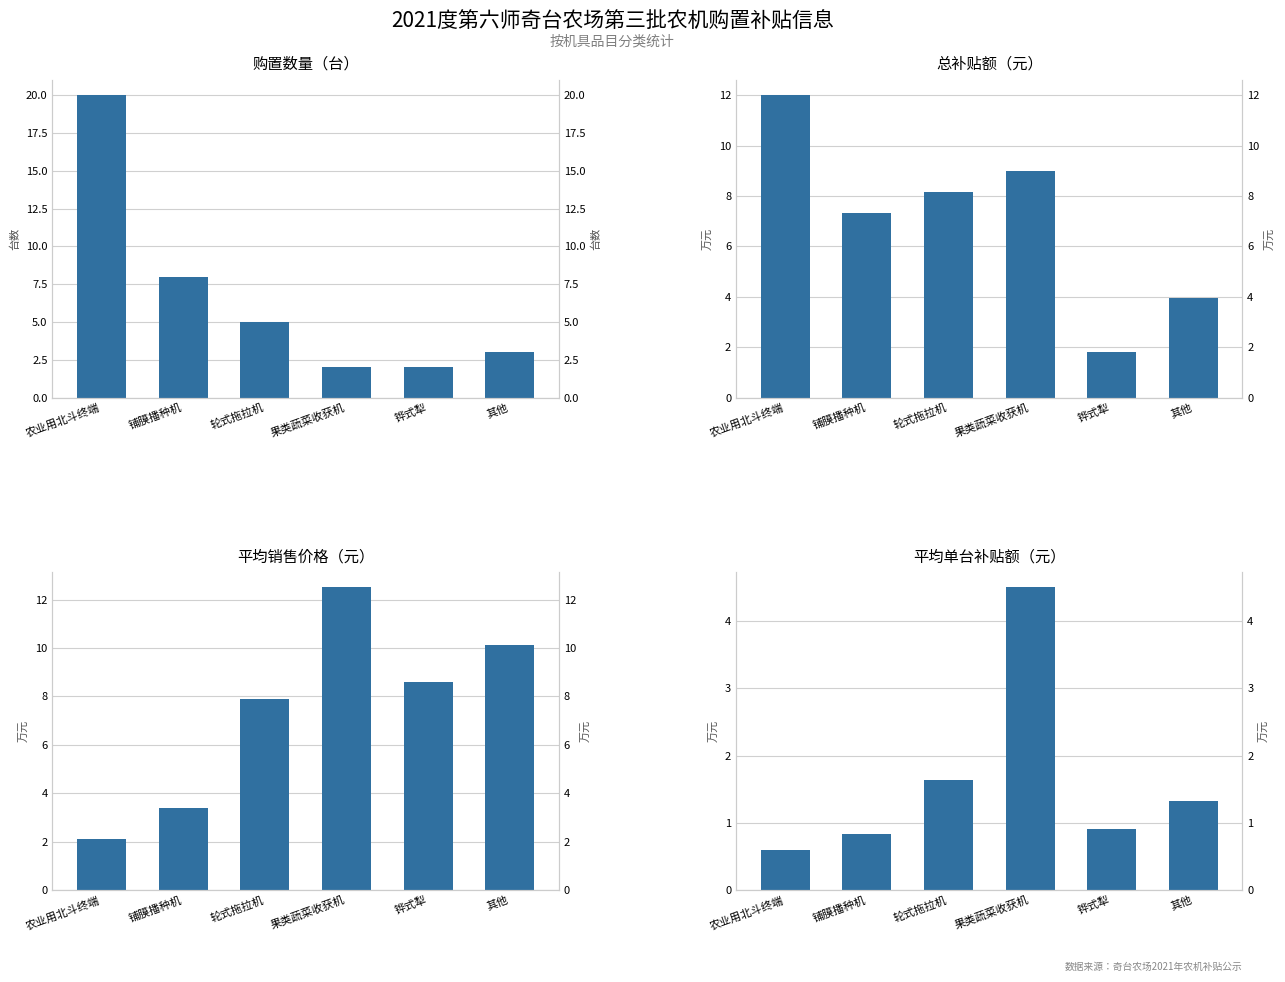

Is the value of 总补贴额（元） at 轮式拖拉机 greater than the value of 平均单台补贴额（元） at 果类蔬菜收获机?

Yes